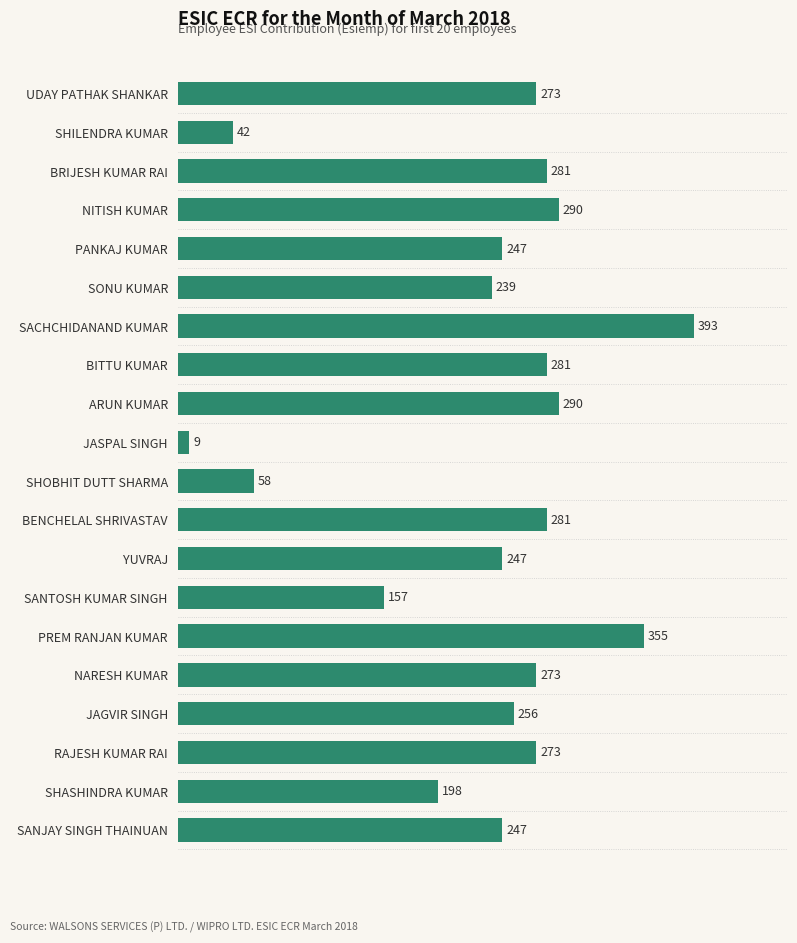

What value does the data have at BRIJESH KUMAR RAI, to the nearest 5?

280